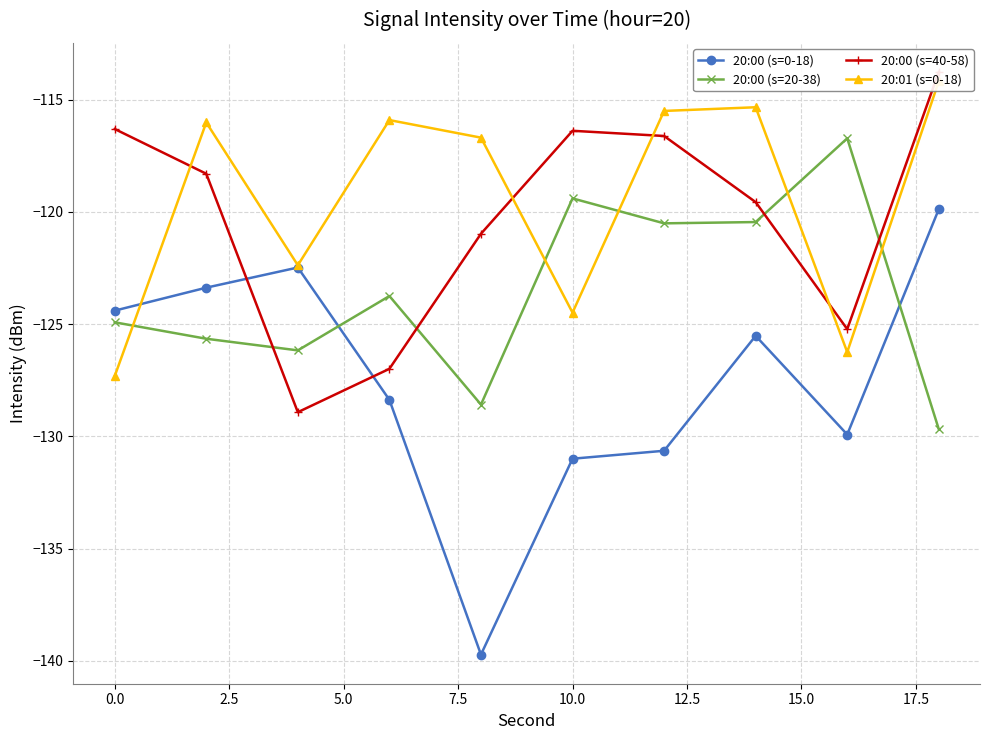

What is the maximum value for 20:00 (s=20-38)?

-116.7